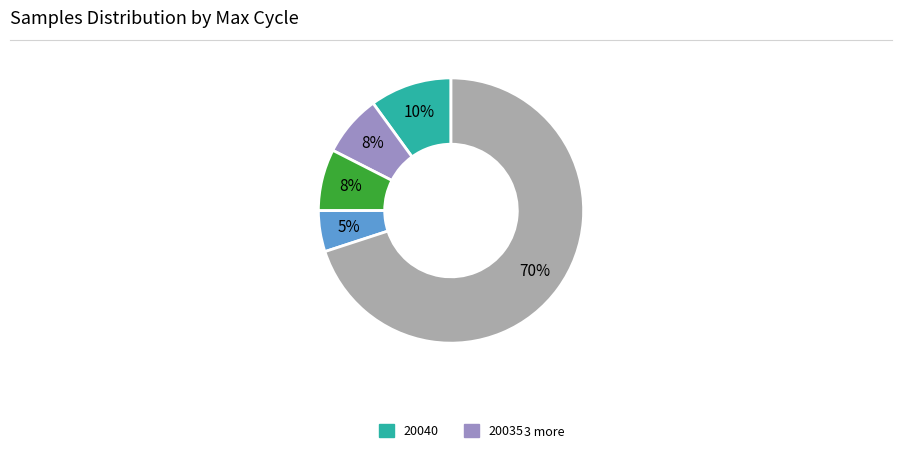

To the nearest percent, what is the average slice percentage?

20%